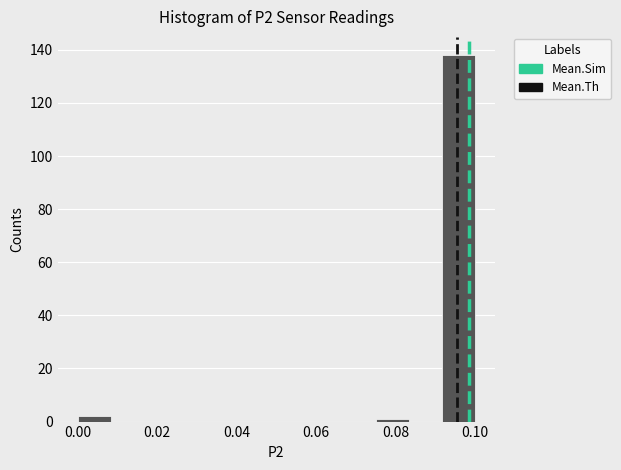

How tall is the bar that spans 0.000 to 0.008 on the x-axis? Neither the bar edges nor the heights are printed on the chart, so give them approximately, as read against the axes.

2